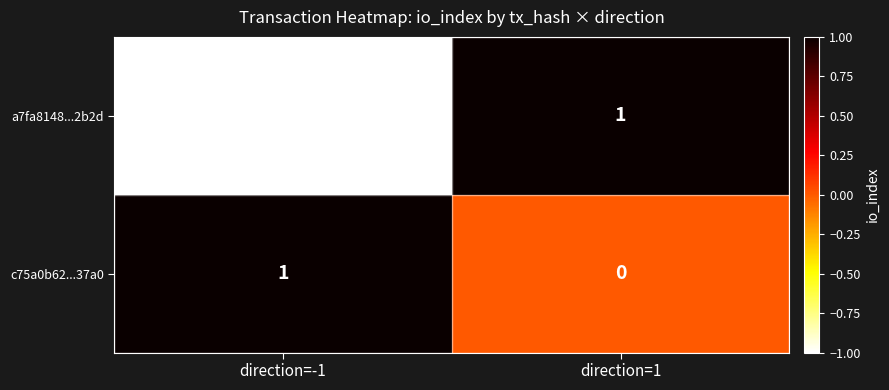

Reading right to left, transcribe all the data shown in this chart.

a7fa8148...2b2d: 1	-1
c75a0b62...37a0: 0	1